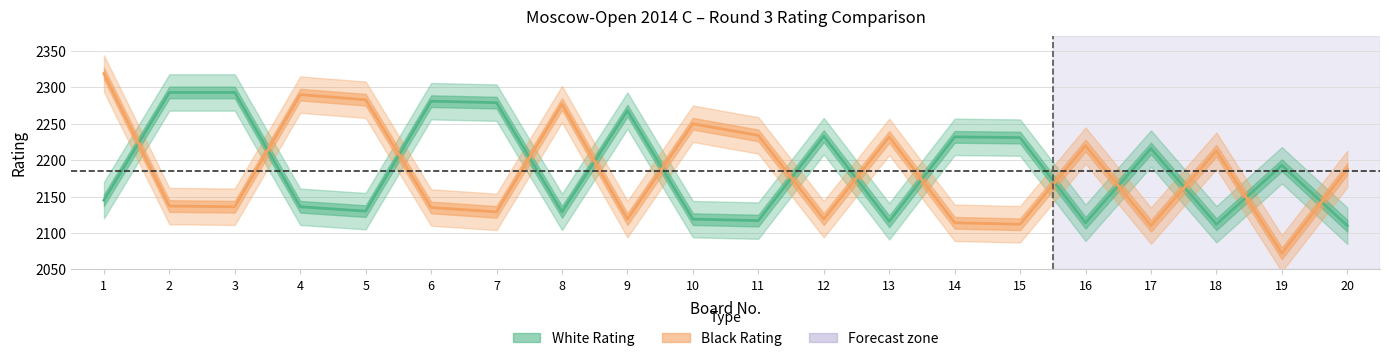

List the series in order of their overall mean, highest first.

White Rating, Black Rating